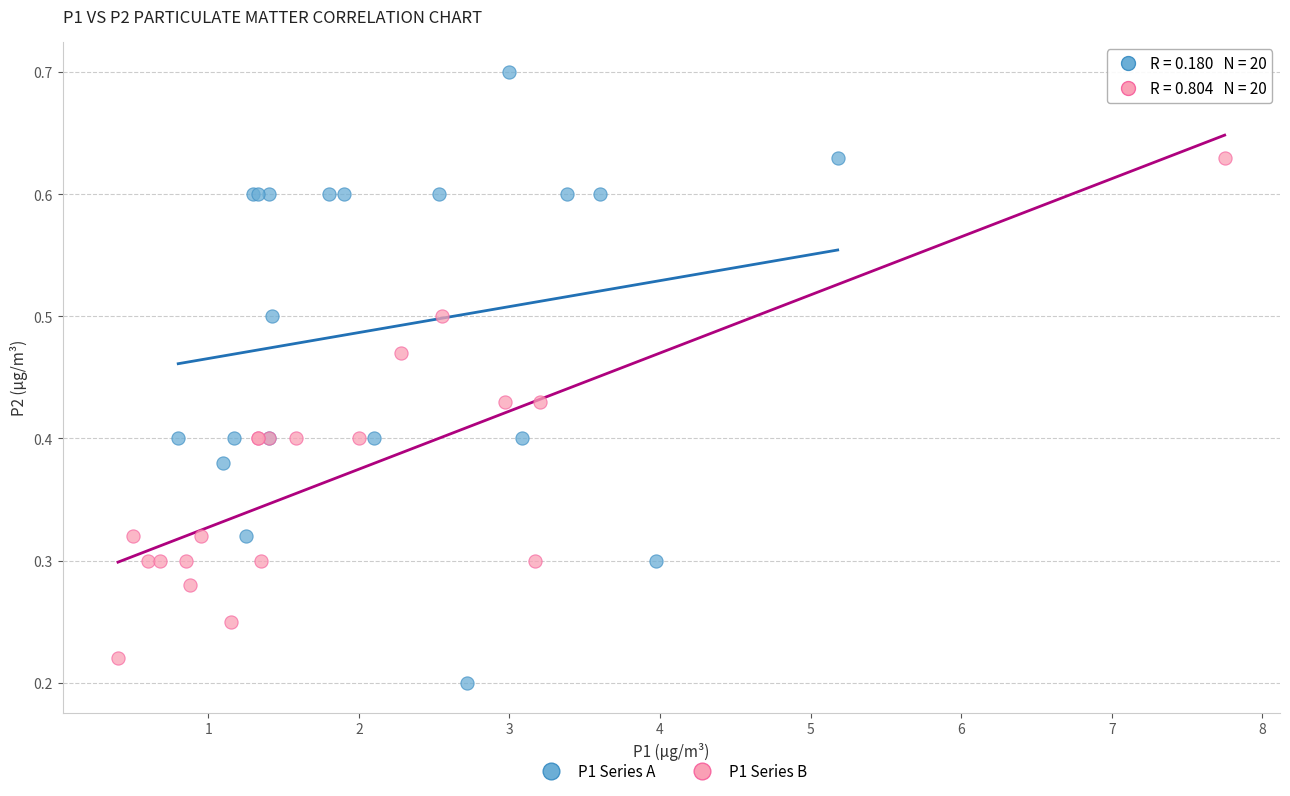

Which series contains the lowest Y value?

P1 Series A